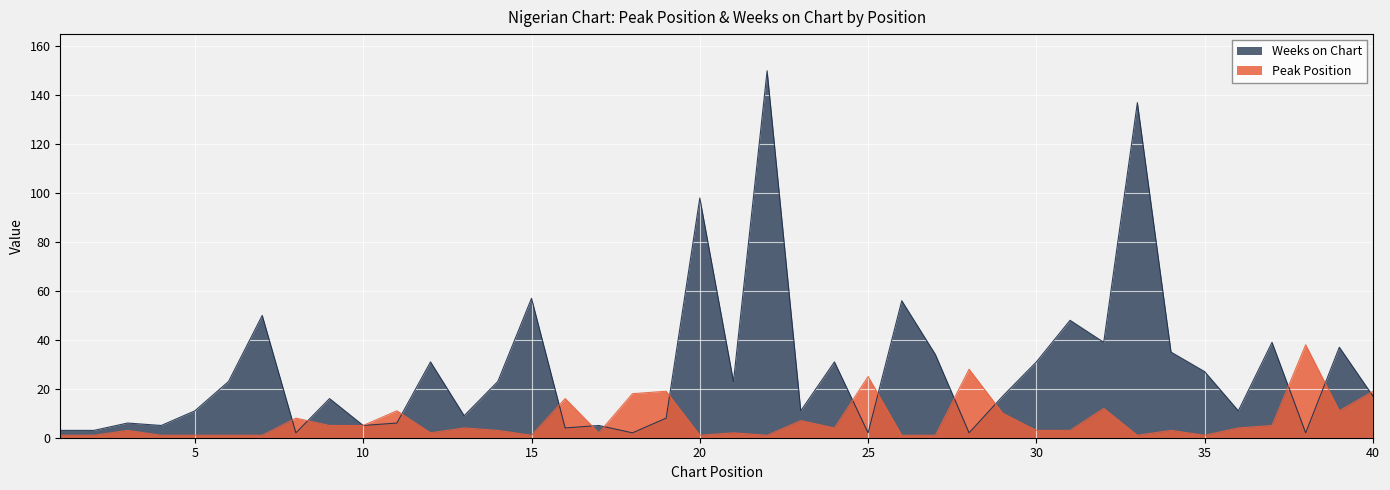

At which category is the sum across all series the highest?

22